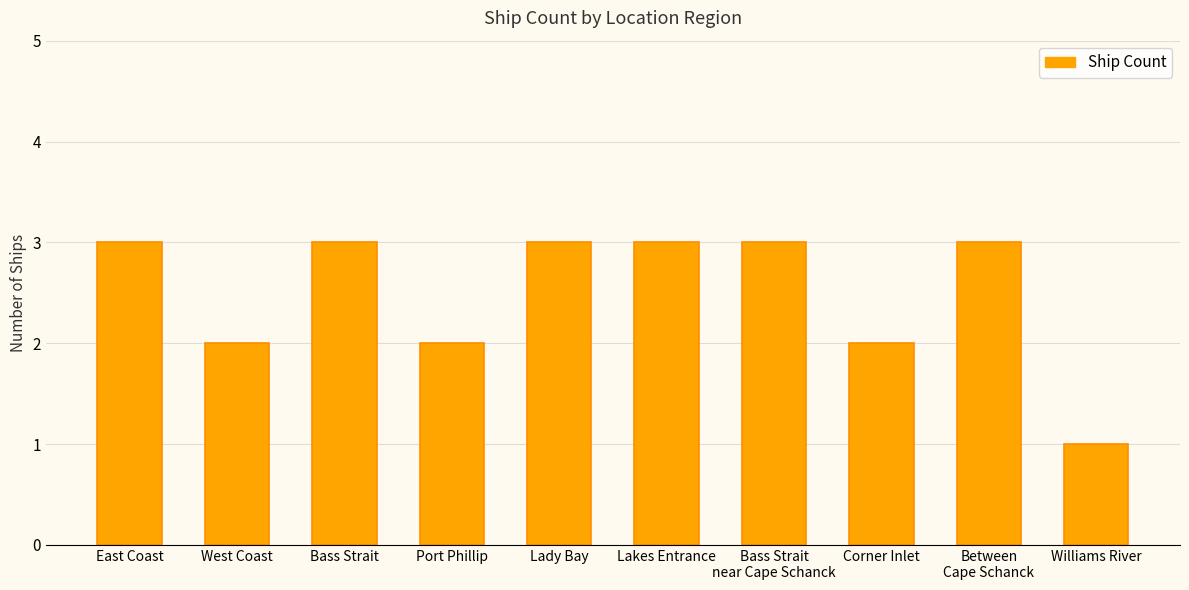

Are the bars grouped side by side (vs. stacked)?

No